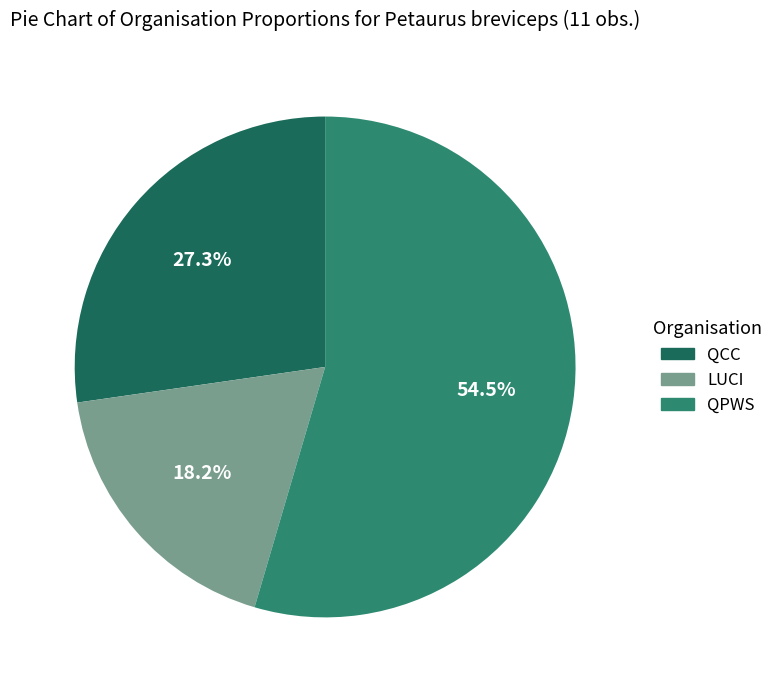

Which category has the smallest portion of the pie?

LUCI